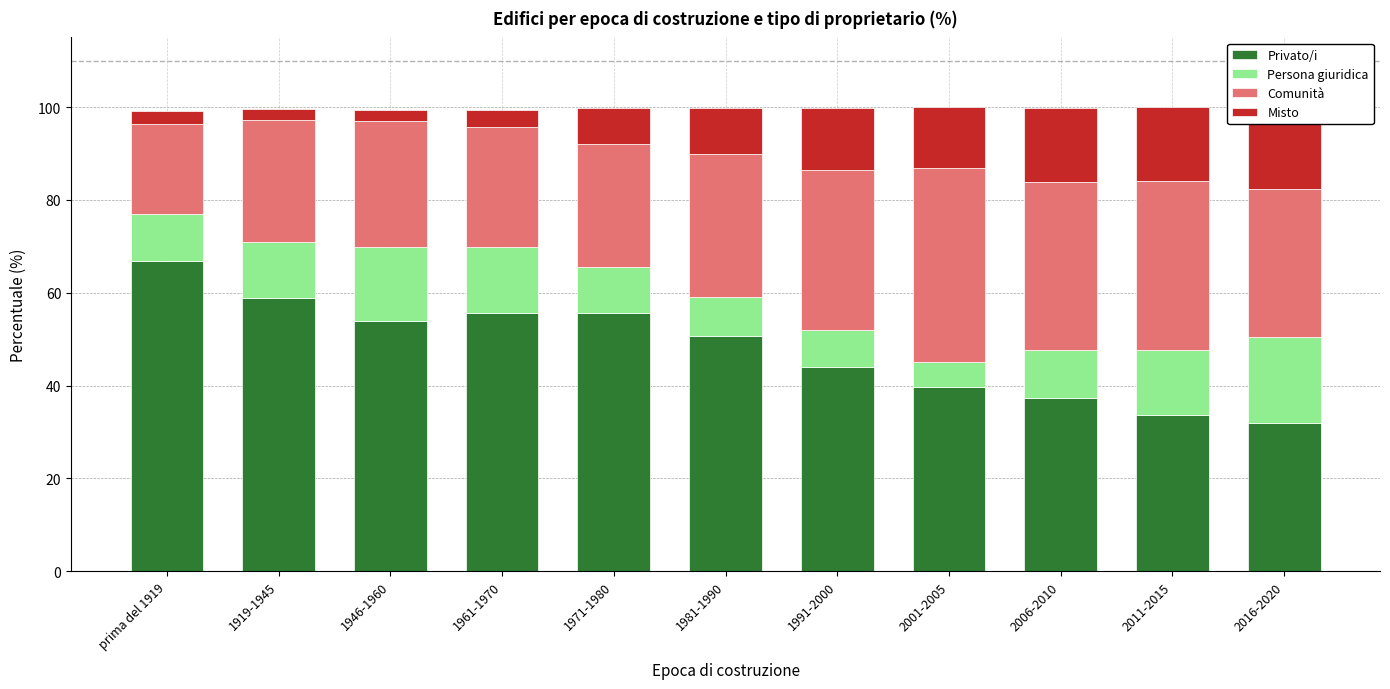

What position from the left is 2016-2020?

11